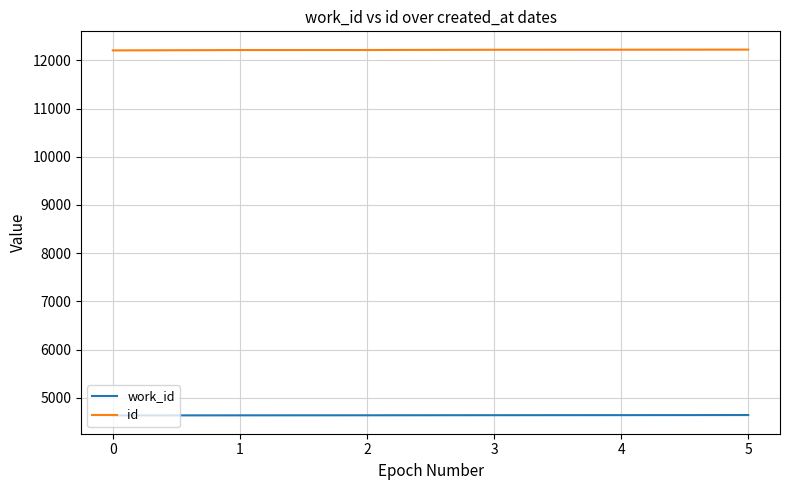

True or false: id and work_id intersect in this chart.

False